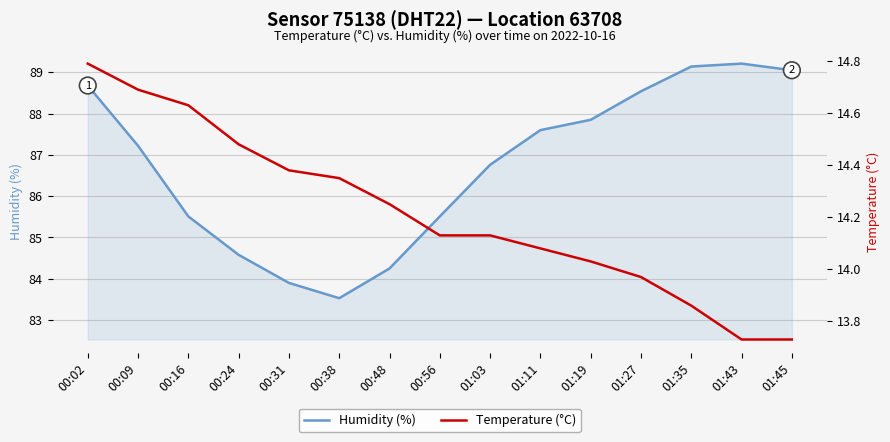

True or false: temperature has more than 0 points higher than both neighbors.

False